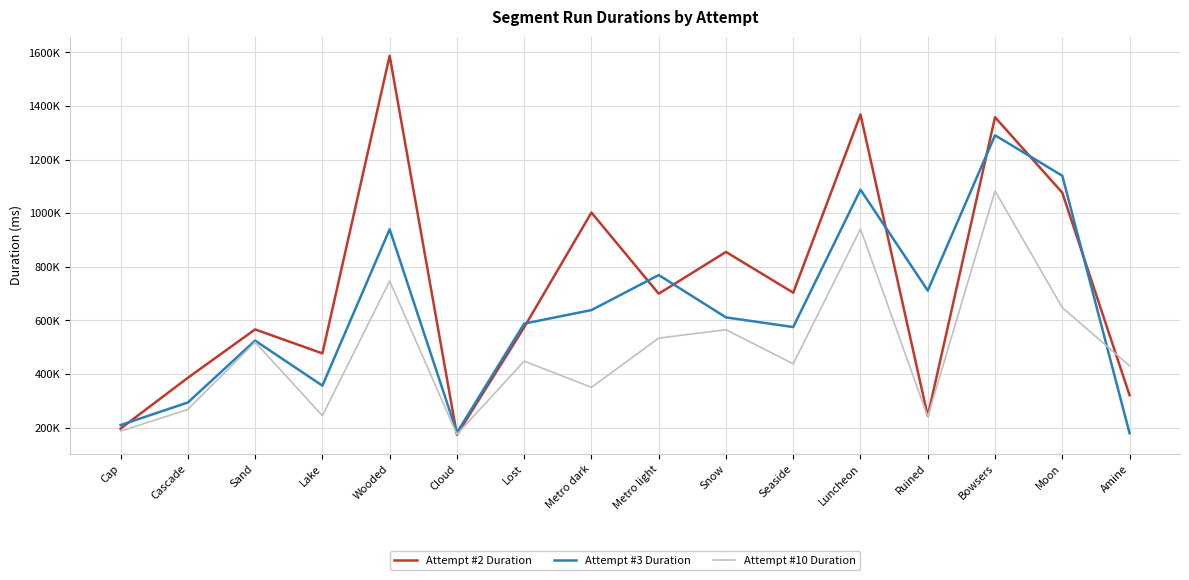

What are all the series names shown in the legend?

Attempt #2 Duration, Attempt #3 Duration, Attempt #10 Duration